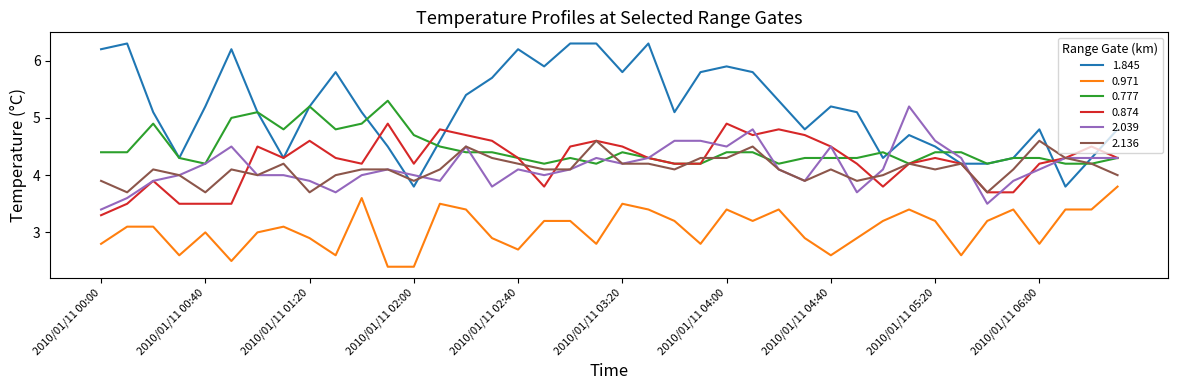

What is the minimum value shown in the chart?

2.4